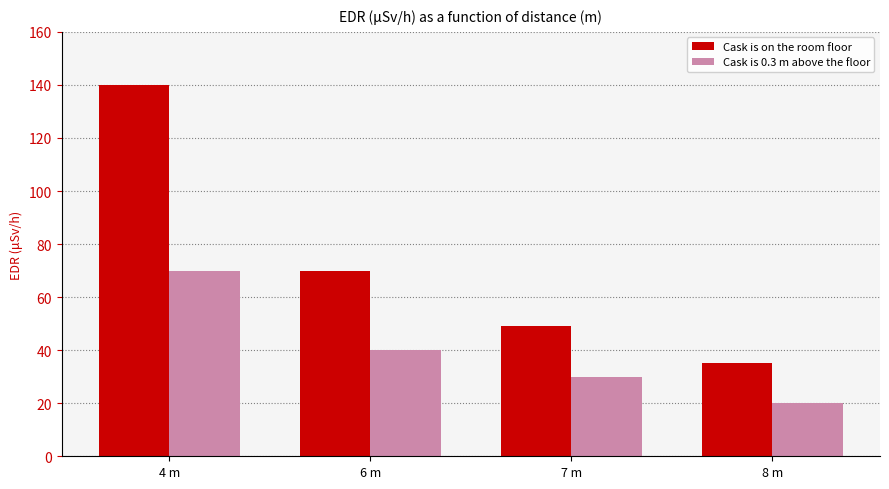

The Cask is 0.3 m above the floor series shows 70 at 4 m. True or false?

True